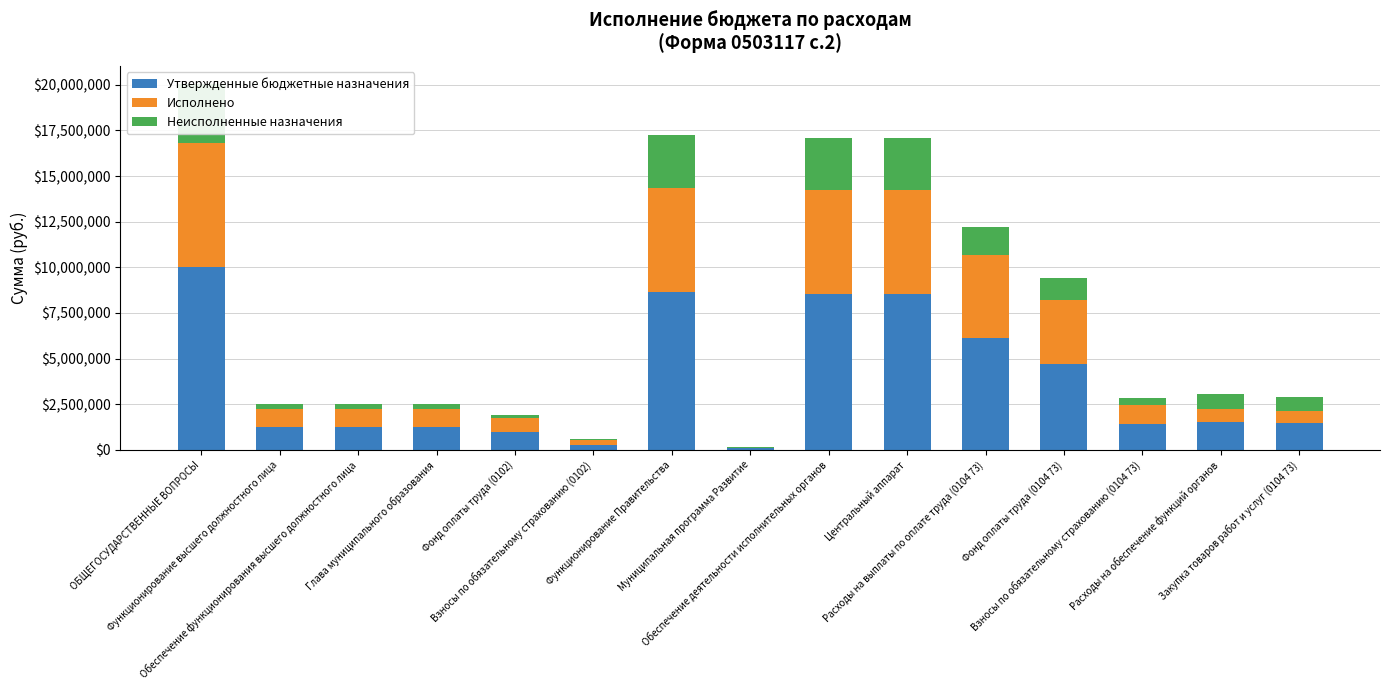

What are all the series names shown in the legend?

Утвержденные бюджетные назначения, Исполнено, Неисполненные назначения